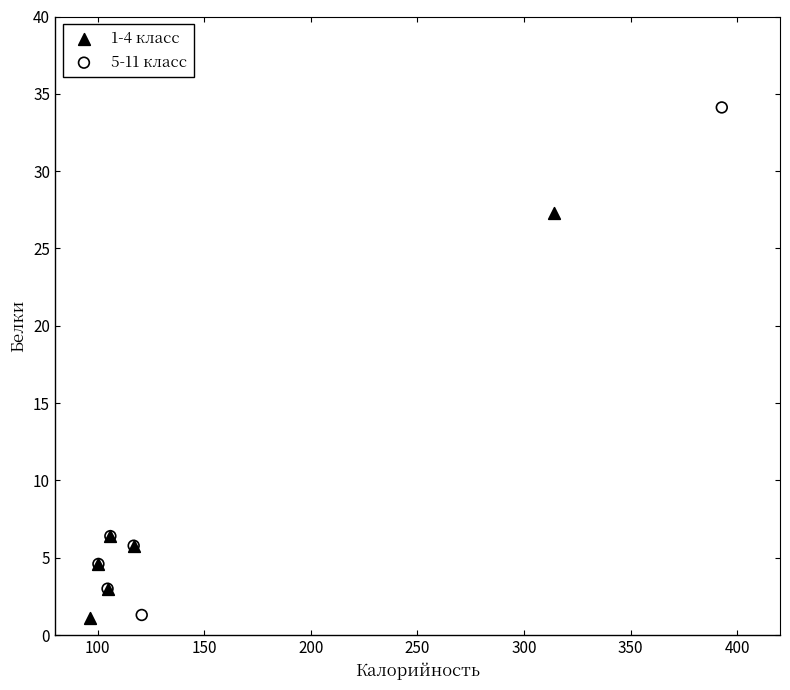

Which series reaches the maximum Y coordinate?

5-11 класс